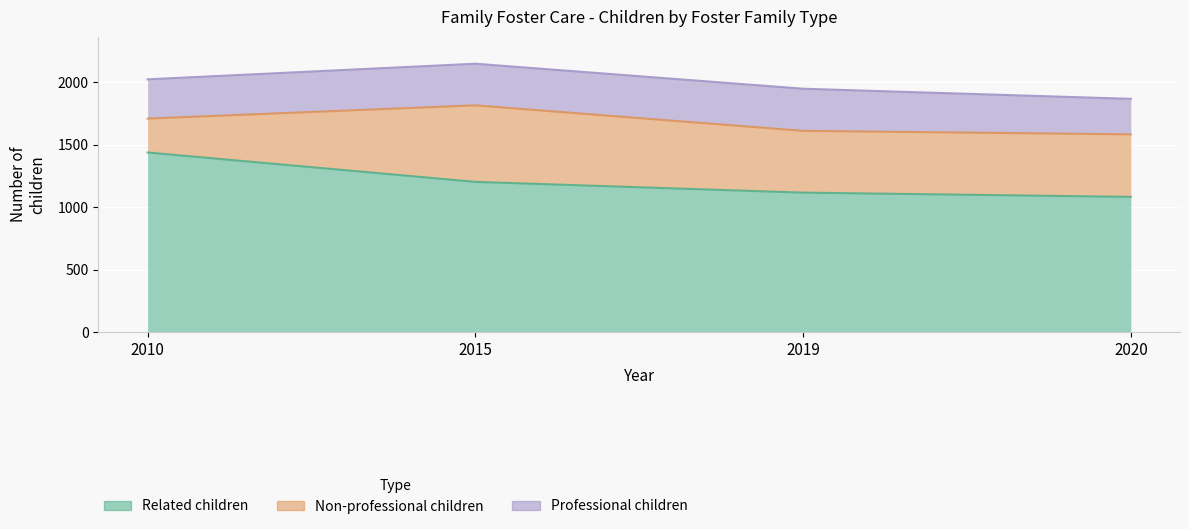

How many data points in Professional children are less than 333?

2